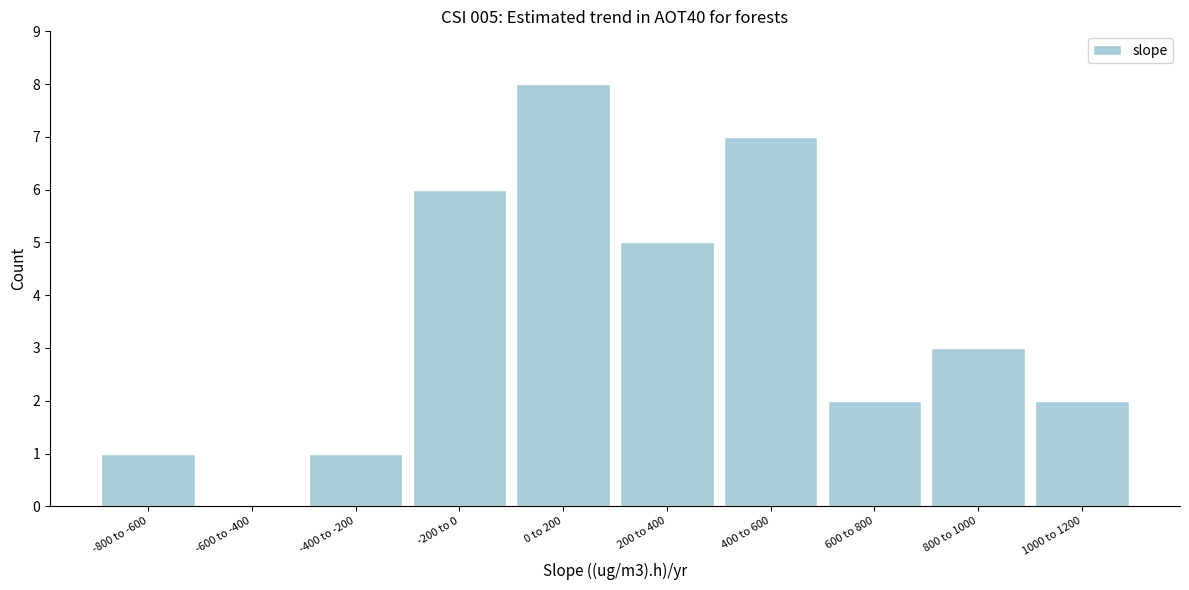

Reading left to right, transcribe all the data shown in this chart.

-800 to -600=1	-600 to -400=0	-400 to -200=1	-200 to 0=6	0 to 200=8	200 to 400=5	400 to 600=7	600 to 800=2	800 to 1000=3	1000 to 1200=2